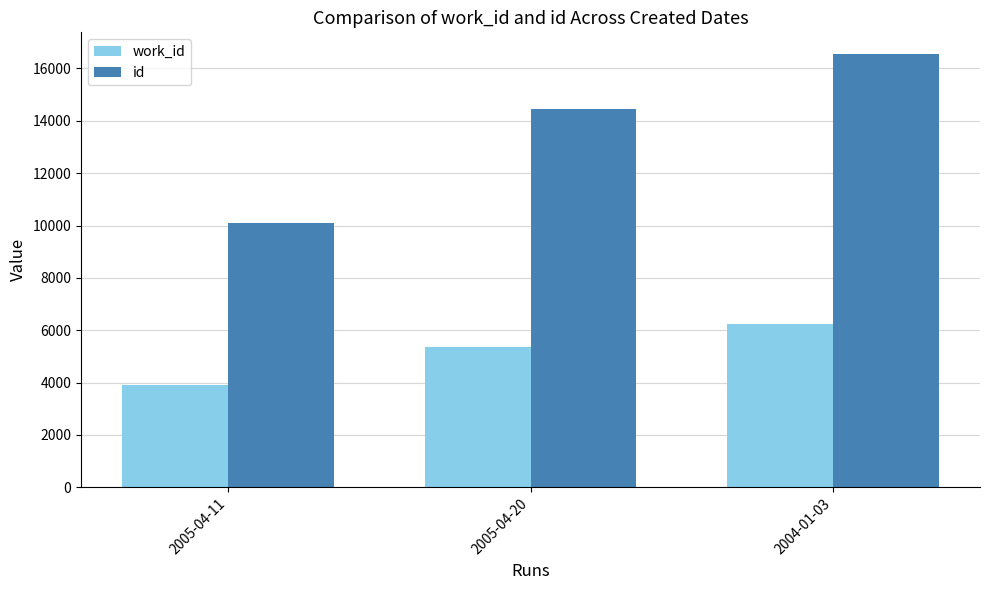

Between 2005-04-11 and 2004-01-03, which series saw the biggest shift?

id